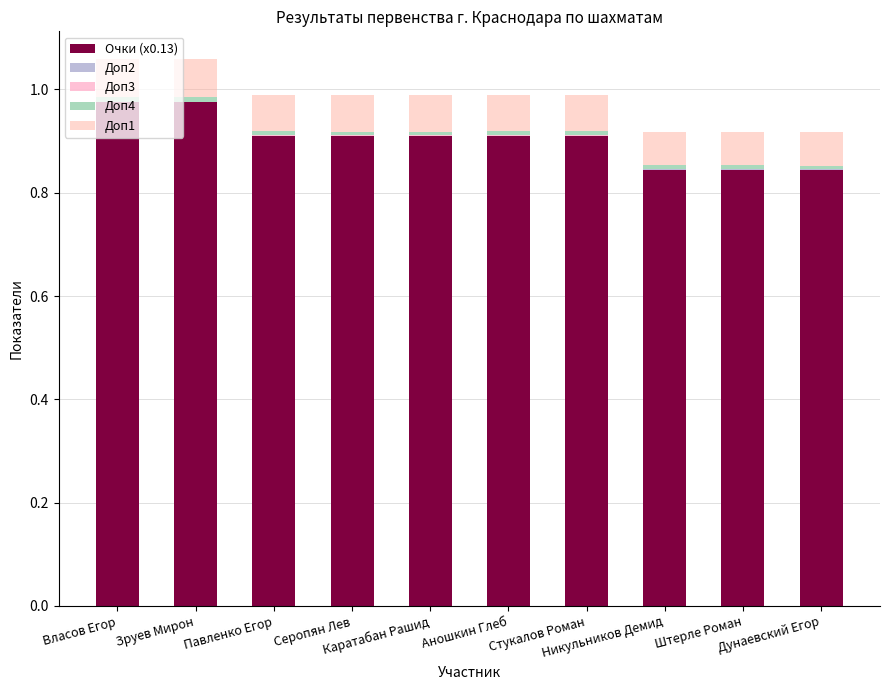

Are the bars grouped side by side (vs. stacked)?

No